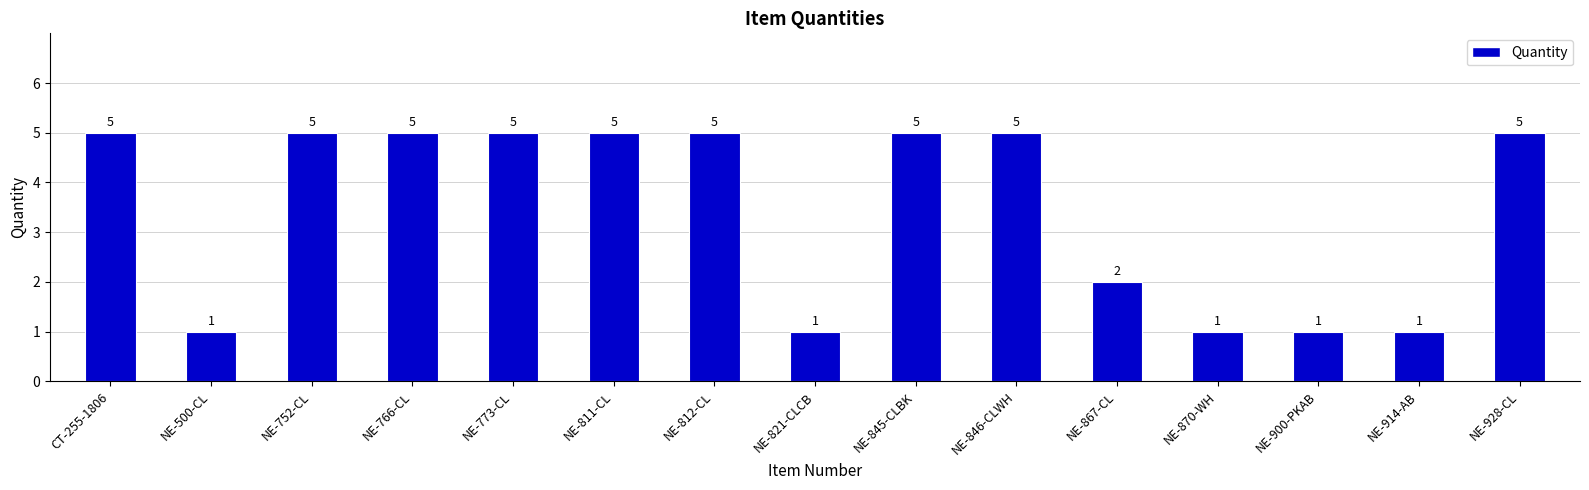

Reading right to left, transcribe all the data shown in this chart.

5	1	1	1	2	5	5	1	5	5	5	5	5	1	5